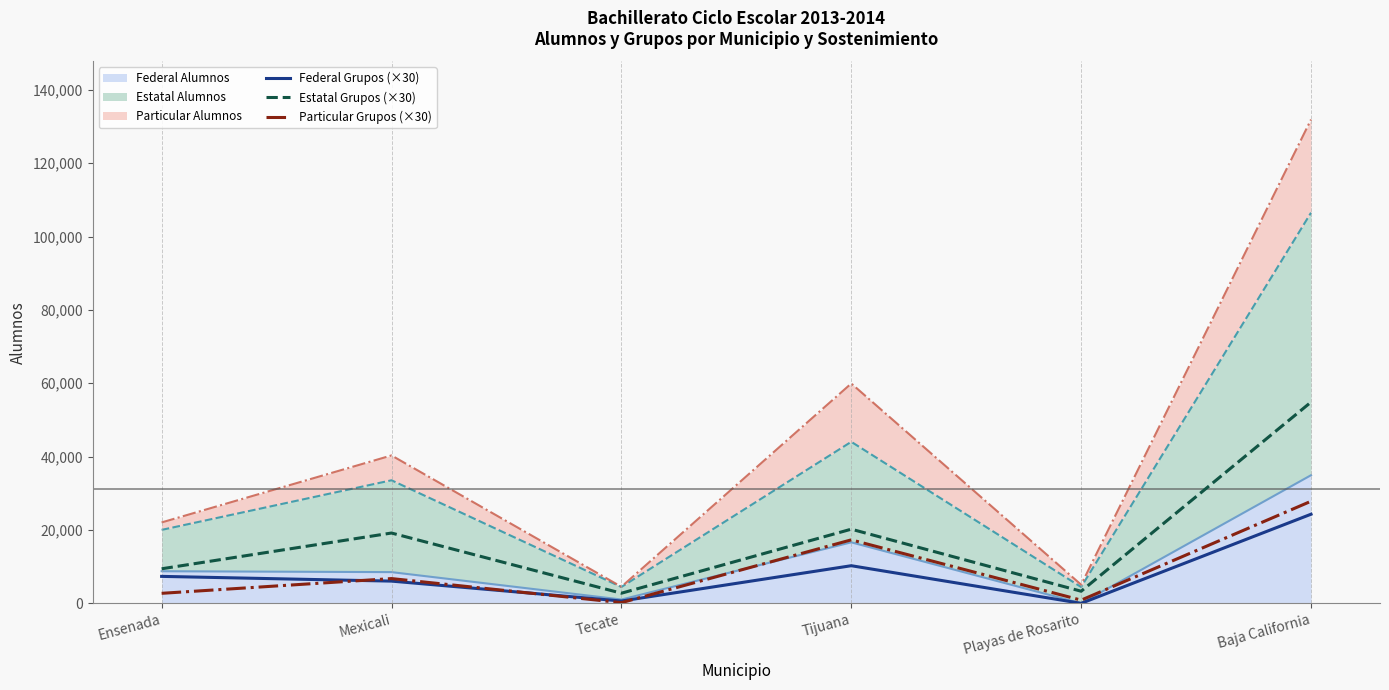

What is the maximum value for Estatal Grupos (×30)?

54870